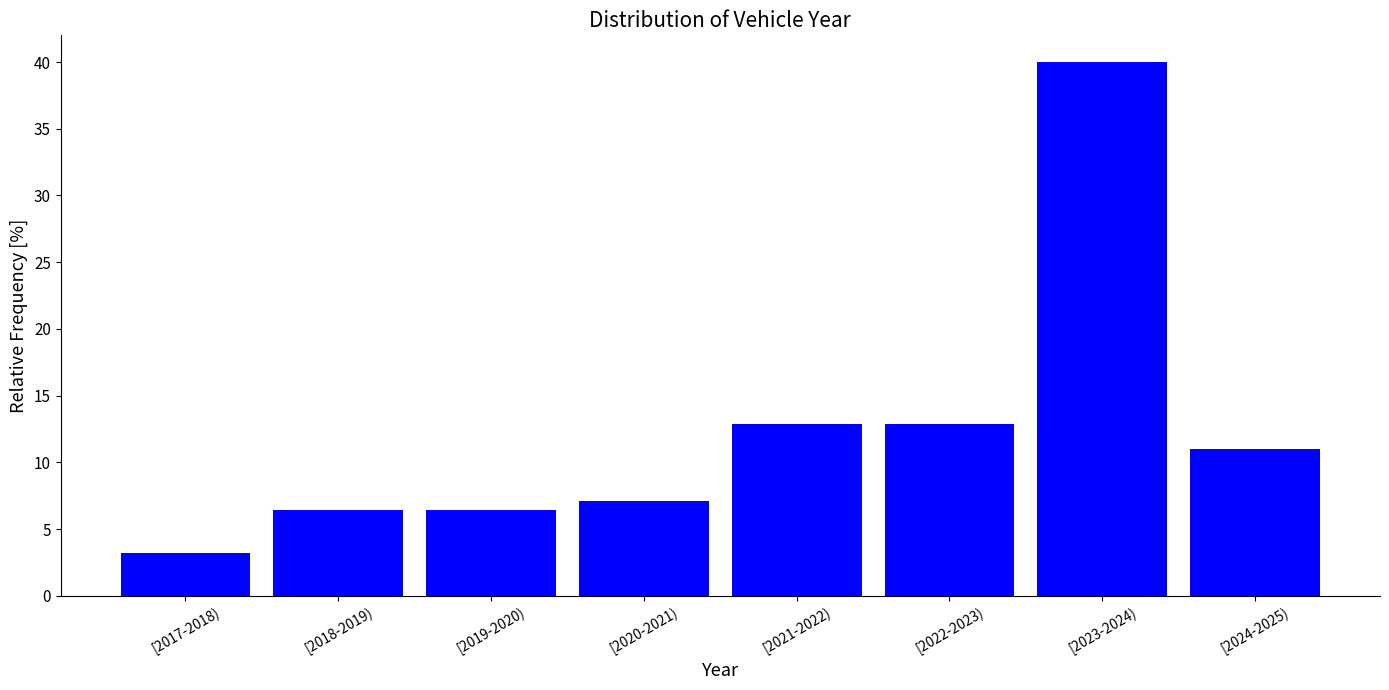

Reading right to left, list all the values displayed in this chart.

[2024-2025)=11.0	[2023-2024)=40.0	[2022-2023)=12.9	[2021-2022)=12.9	[2020-2021)=7.1	[2019-2020)=6.5	[2018-2019)=6.5	[2017-2018)=3.2